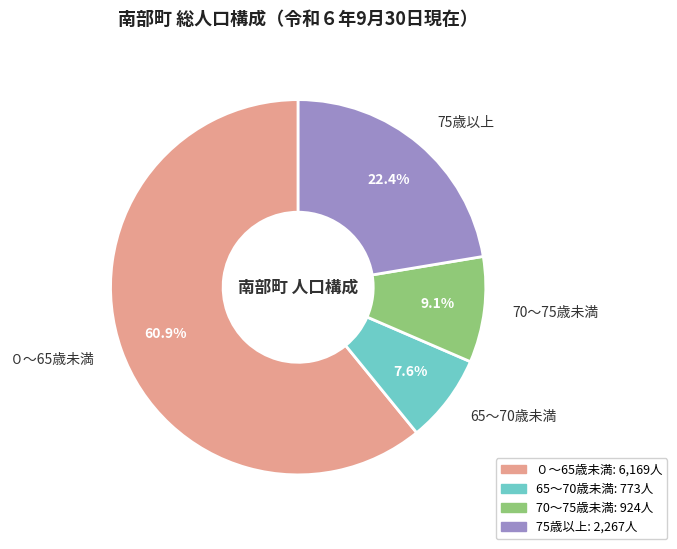

How much of the chart is everything except 65～70歳未満?

92.4%